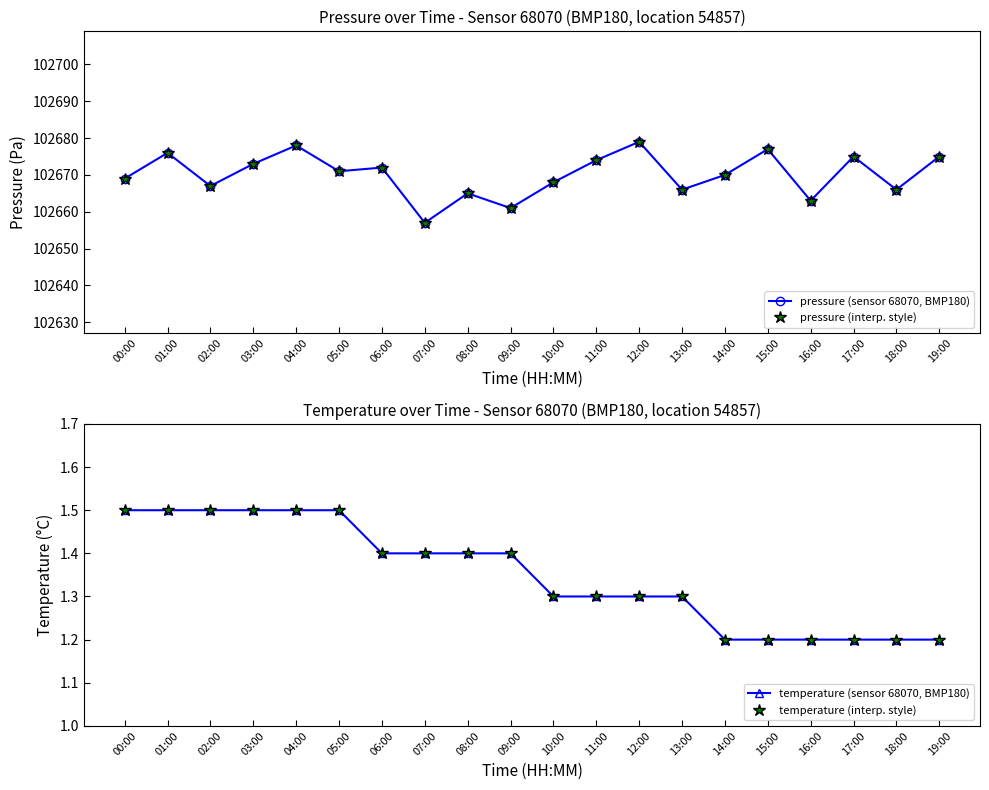

Rank the categories by temperature (interp. style) value from highest to lowest.

00:00, 01:00, 02:00, 03:00, 04:00, 05:00, 06:00, 07:00, 08:00, 09:00, 10:00, 11:00, 12:00, 13:00, 14:00, 15:00, 16:00, 17:00, 18:00, 19:00